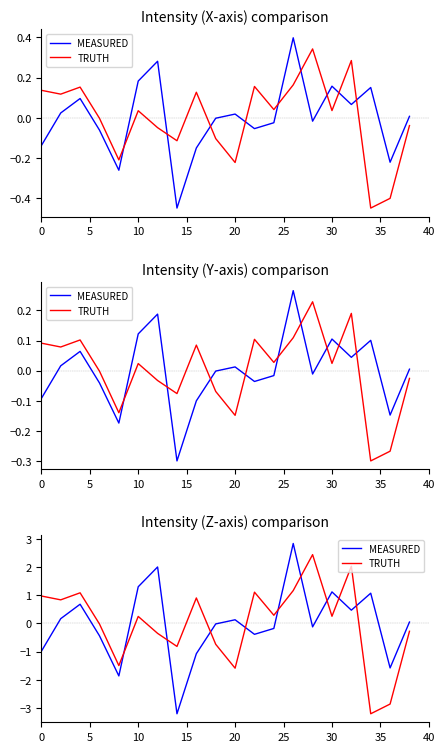

In MEASURED, how many points are higher than both neighbors (excluding endpoints)?

6